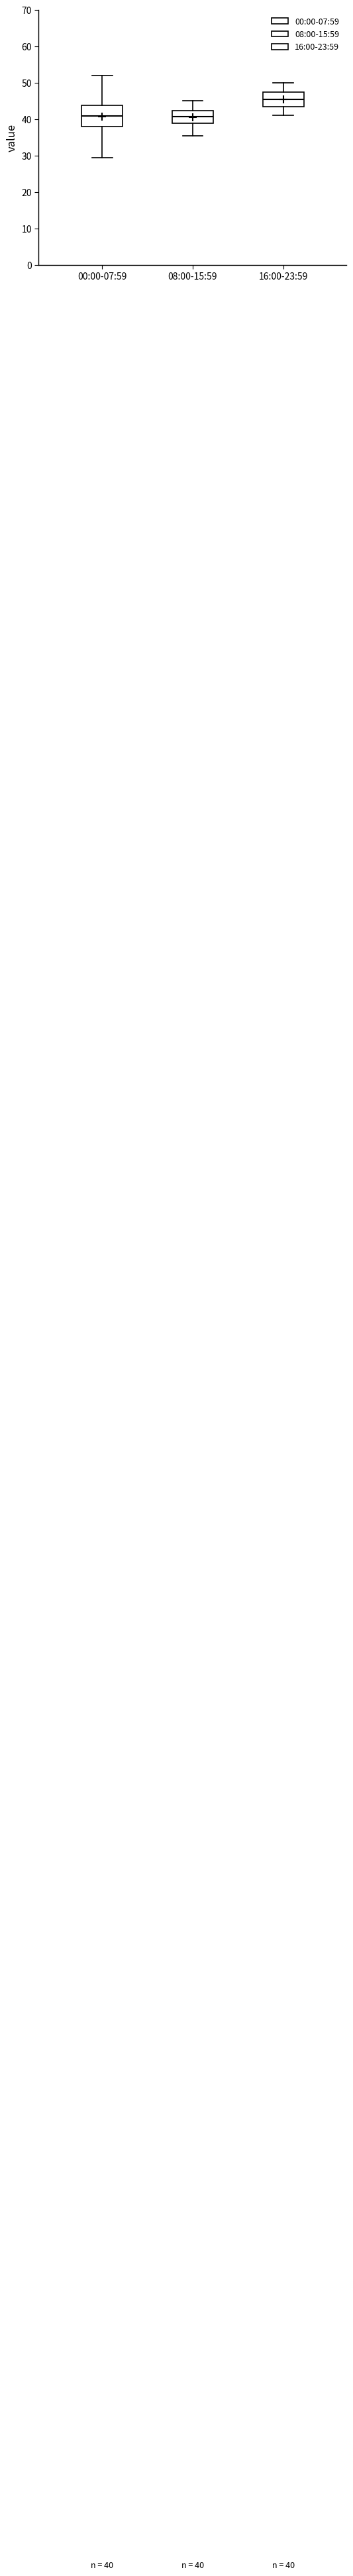

Which box is the tallest, from its lower edge to its upper edge?

00:00-07:59